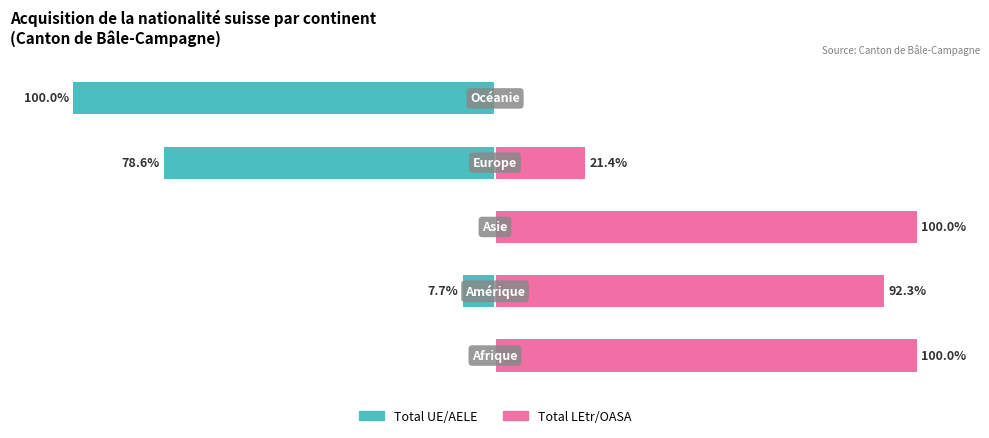

Reading left to right, what are all the values shown in this chart?

Total UE/AELE: 0.0	-7.7	0.0	-78.6	-100.0
Total LEtr/OASA: 100.0	92.3	100.0	21.4	0.0